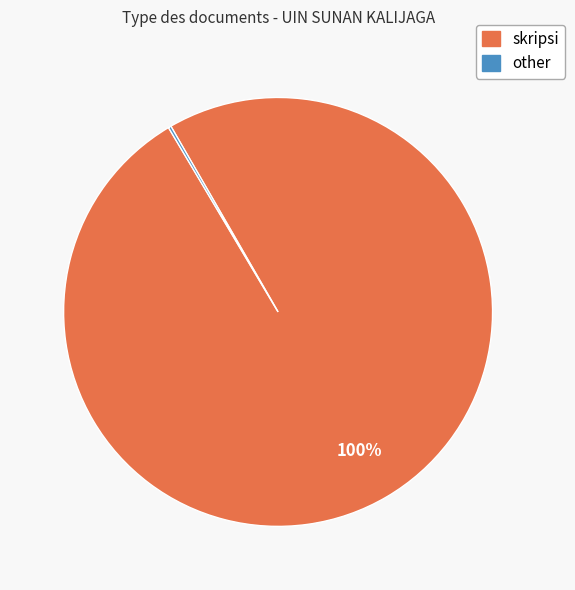

To the nearest percent, what is the average slice percentage?

50%